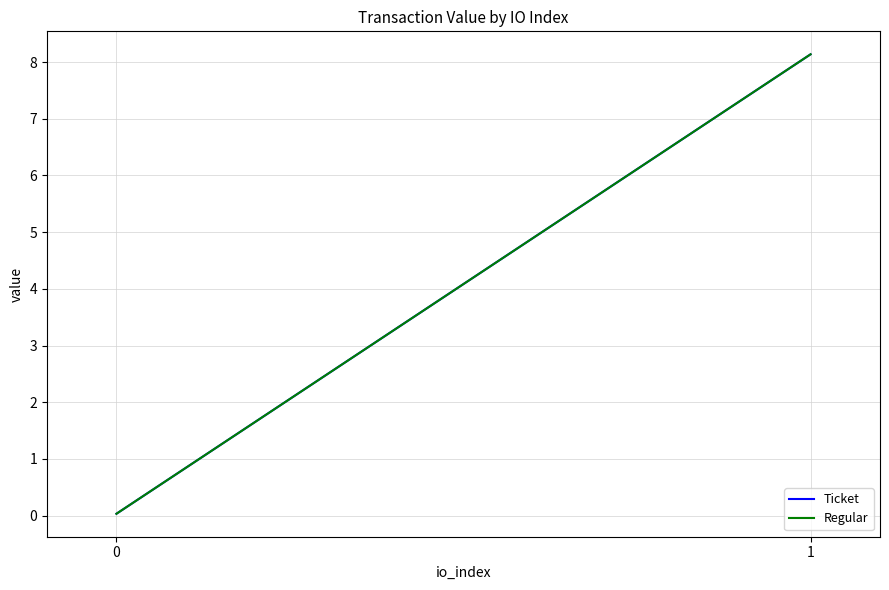

Is it true that Ticket equals 3.9 at 1?

False